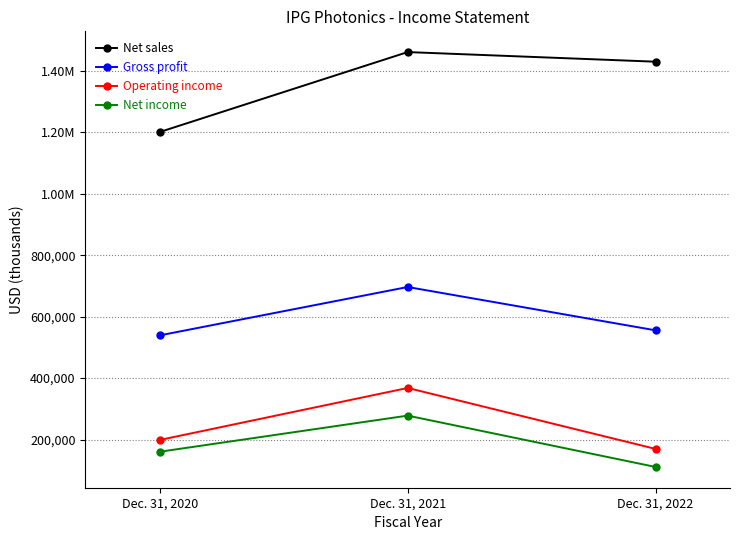

What is the difference between the maximum and minimum values in the Net income series?

167104